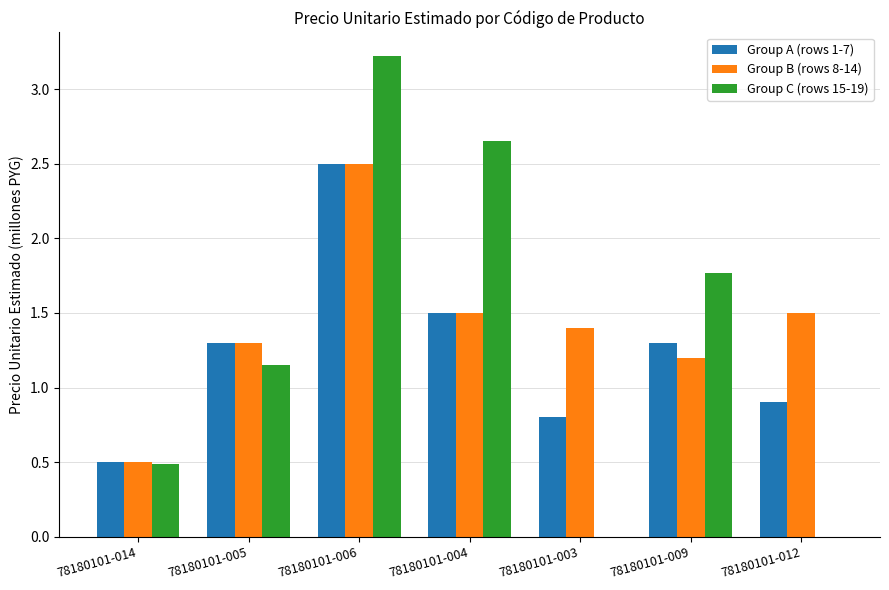

What is the total value across all series at 78180101-006?

8.2